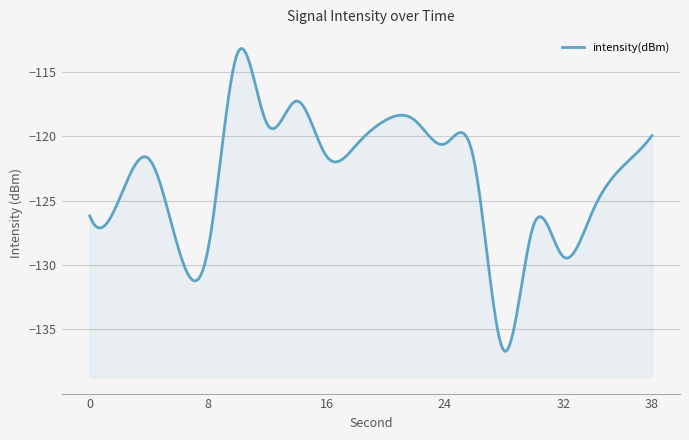

What is the difference between the maximum and minimum values?

23.2